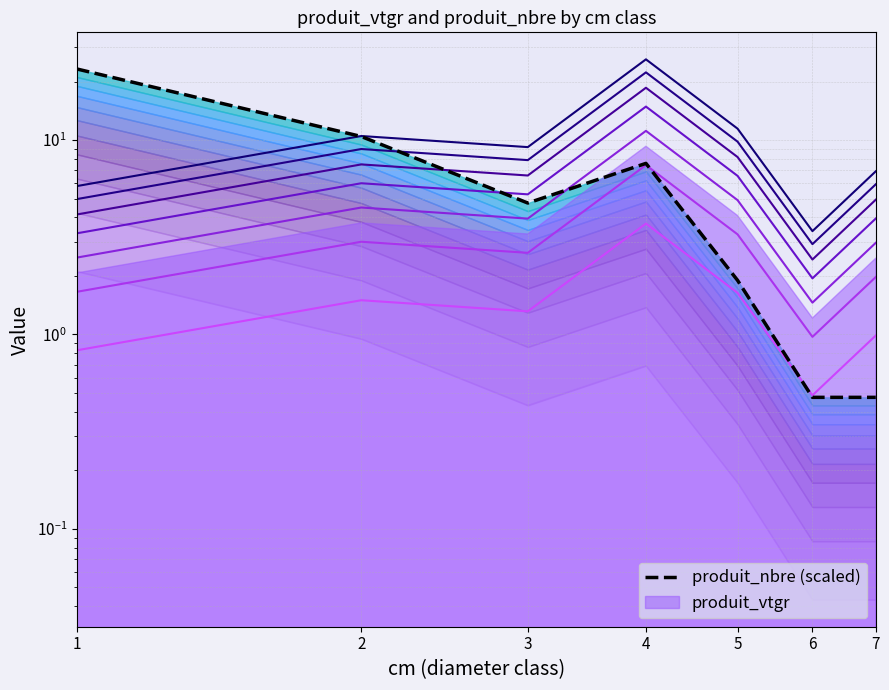

Read the produit_nbre (scaled) value at 4.

7.6